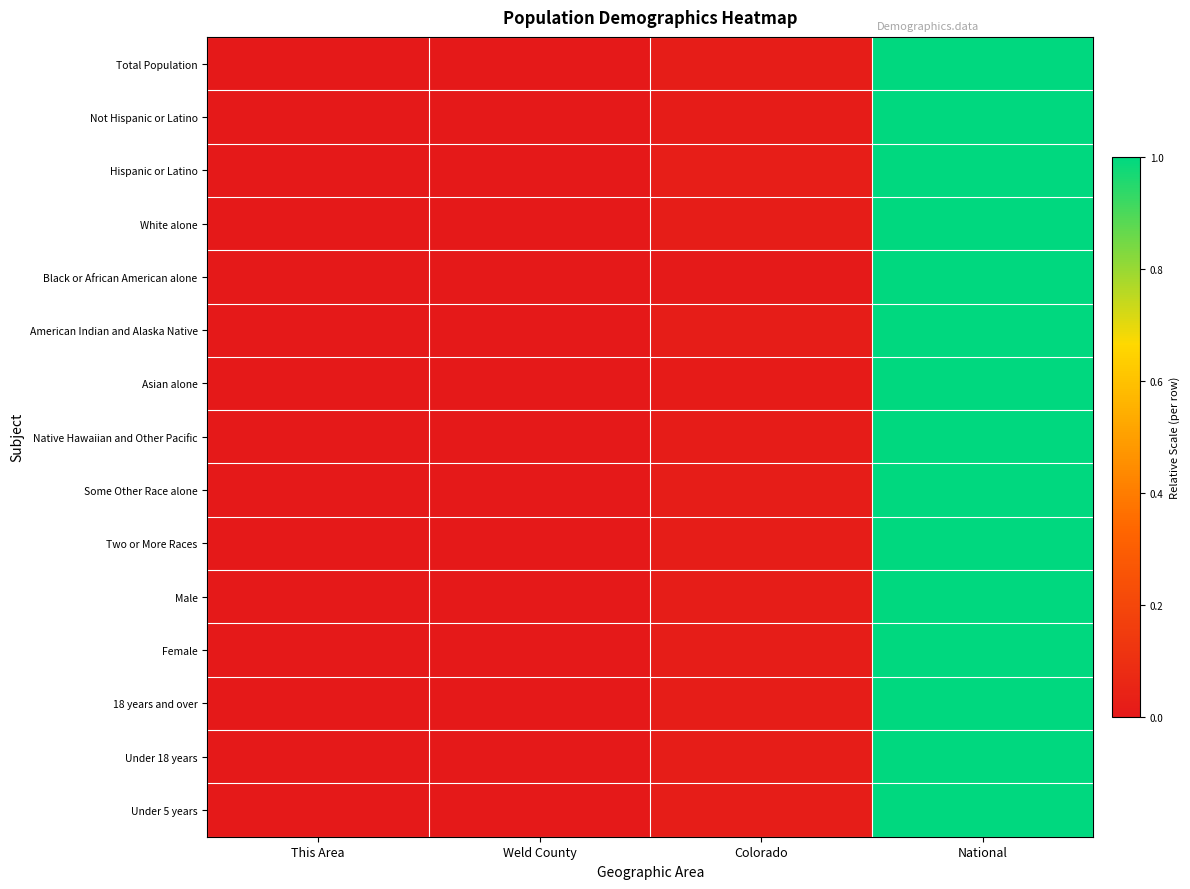

Reading left to right, transcribe all the data shown in this chart.

Total Population: This Area=0.0	Weld County=0.0	Colorado=0.0	National=1.0
Not Hispanic or Latino: This Area=0.0	Weld County=0.0	Colorado=0.0	National=1.0
Hispanic or Latino: This Area=0.0	Weld County=0.0	Colorado=0.0	National=1.0
White alone: This Area=0.0	Weld County=0.0	Colorado=0.0	National=1.0
Black or African American alone: This Area=0.0	Weld County=0.0	Colorado=0.0	National=1.0
American Indian and Alaska Native: This Area=0.0	Weld County=0.0	Colorado=0.0	National=1.0
Asian alone: This Area=0.0	Weld County=0.0	Colorado=0.0	National=1.0
Native Hawaiian and Other Pacific: This Area=0.0	Weld County=0.0	Colorado=0.0	National=1.0
Some Other Race alone: This Area=0.0	Weld County=0.0	Colorado=0.0	National=1.0
Two or More Races: This Area=0.0	Weld County=0.0	Colorado=0.0	National=1.0
Male: This Area=0.0	Weld County=0.0	Colorado=0.0	National=1.0
Female: This Area=0.0	Weld County=0.0	Colorado=0.0	National=1.0
18 years and over: This Area=0.0	Weld County=0.0	Colorado=0.0	National=1.0
Under 18 years: This Area=0.0	Weld County=0.0	Colorado=0.0	National=1.0
Under 5 years: This Area=0.0	Weld County=0.0	Colorado=0.0	National=1.0